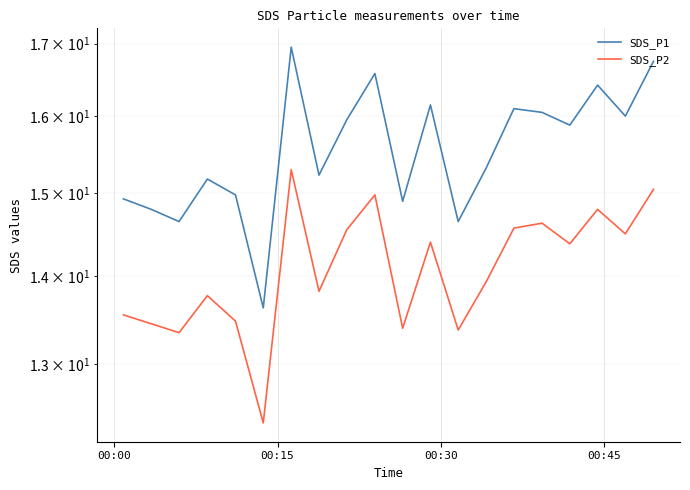

Reading right to left, what are all the values shown in this chart?

SDS_P1: 16.8	16.0	16.4	15.9	16.1	16.1	15.3	14.7	16.1	14.9	16.6	15.9	15.2	16.9	13.6	15.0	15.2	14.7	14.8	14.9
SDS_P2: 15.1	14.5	14.8	14.4	14.6	14.6	13.9	13.4	14.4	13.4	15.0	14.6	13.8	15.3	12.4	13.5	13.8	13.3	13.4	13.6